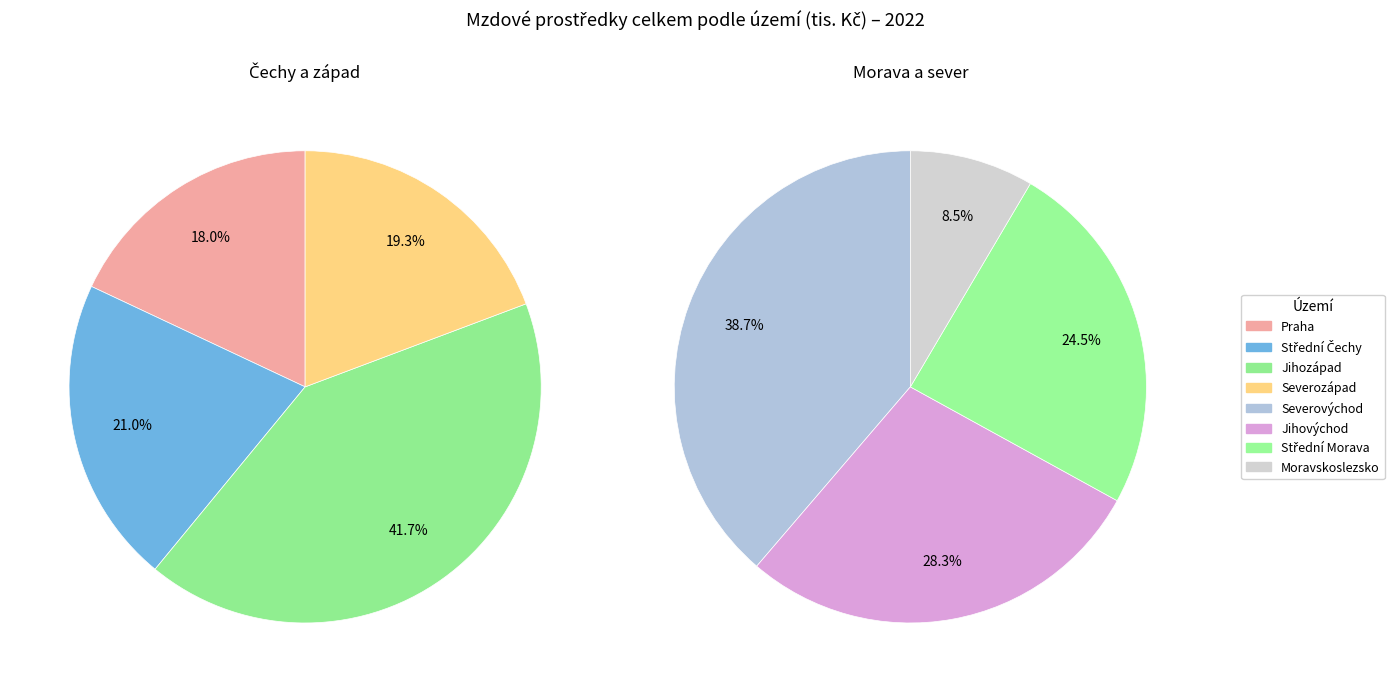

Approximately how many times larger is the value at Severozápad compared to Praha?

1.1